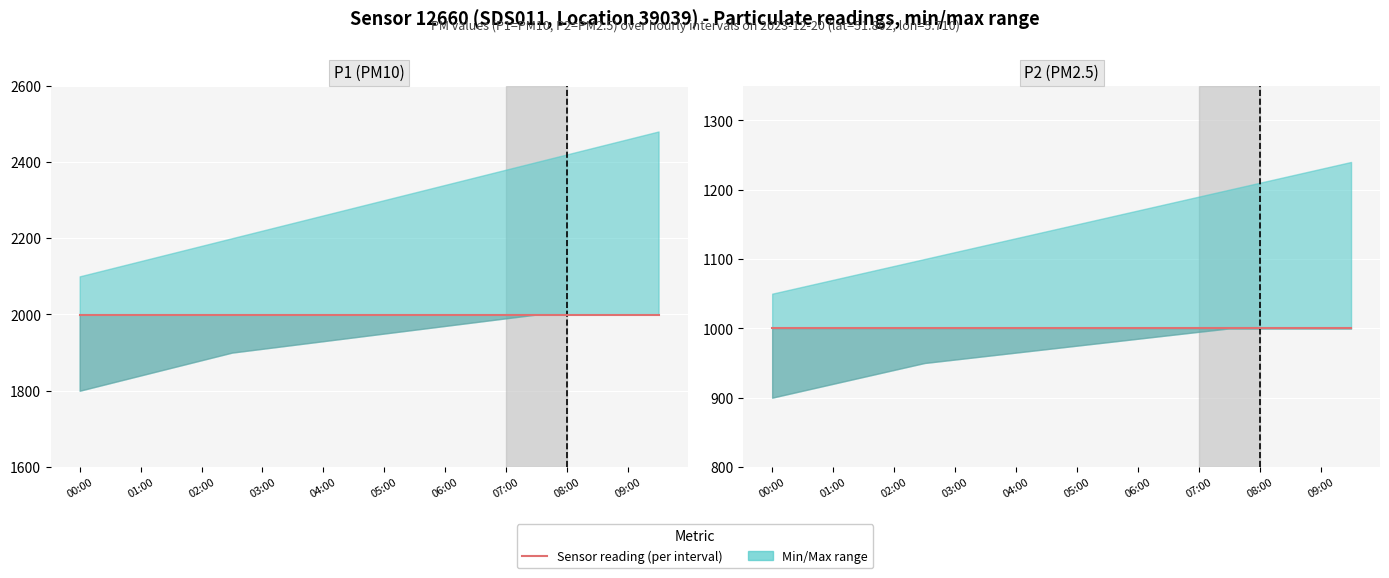

The P1 series shows 1999.9 at 06:00. True or false?

True